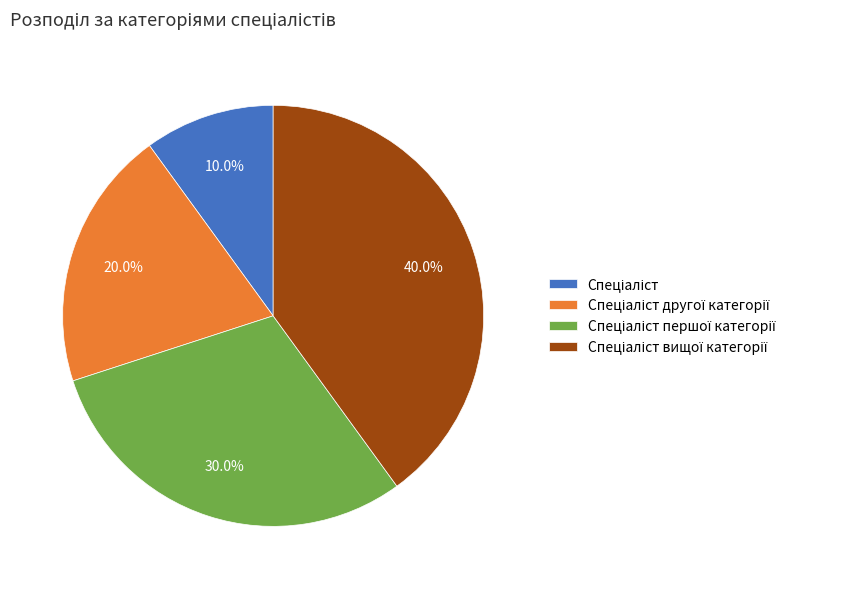

Is there any slice that represents more than half of the pie?

No